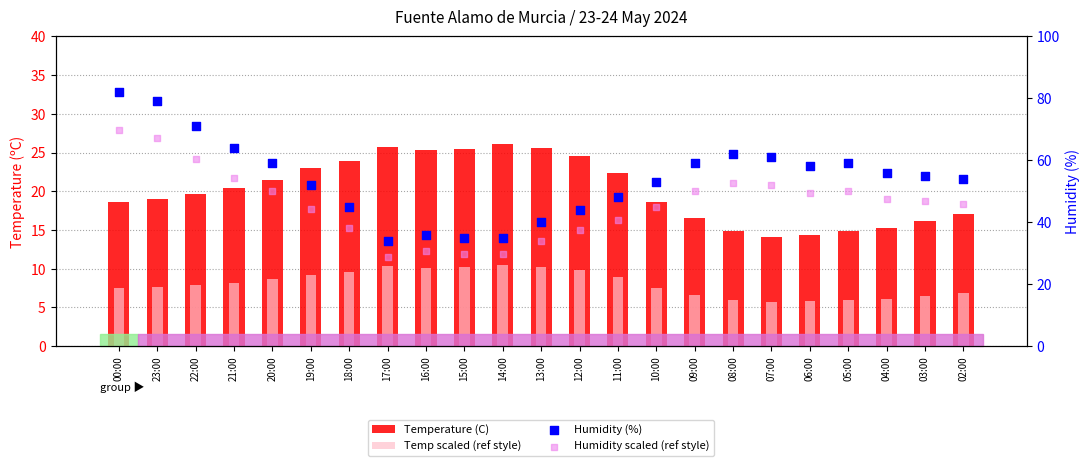

Is the value of Humidity (%) at 17:00 greater than the value of Temperature (C) at 08:00?

Yes